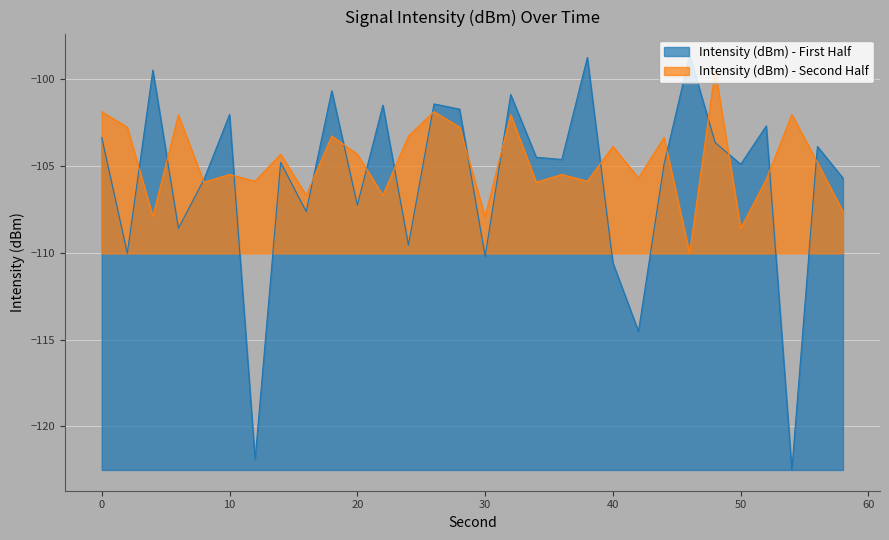

Which has a higher value, 52 or 50?

52